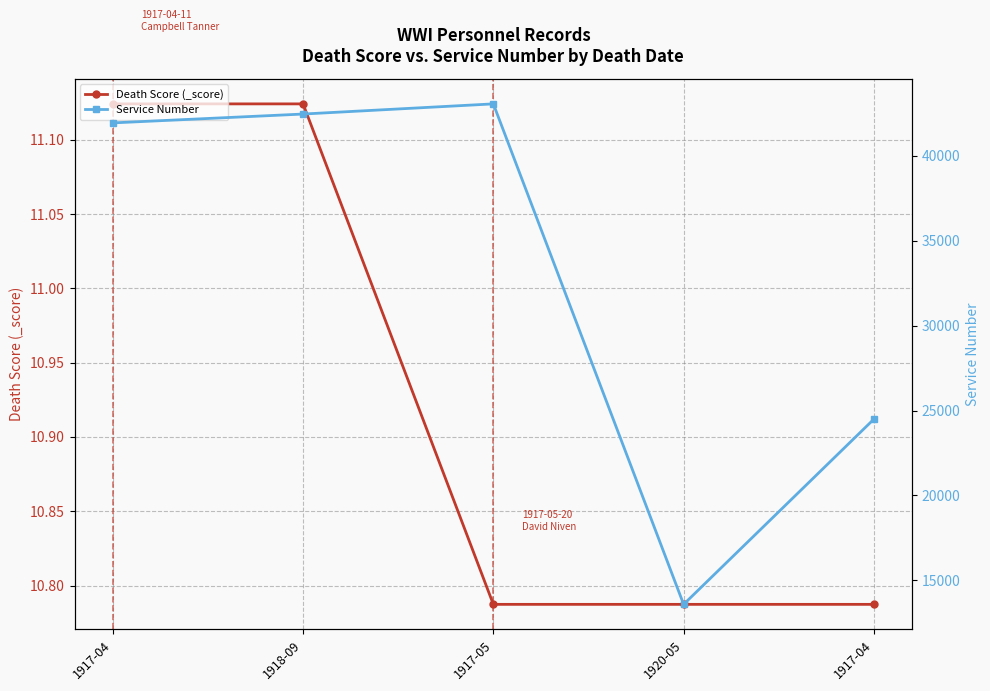

What is the minimum value for Death Score (_score)?

10.8